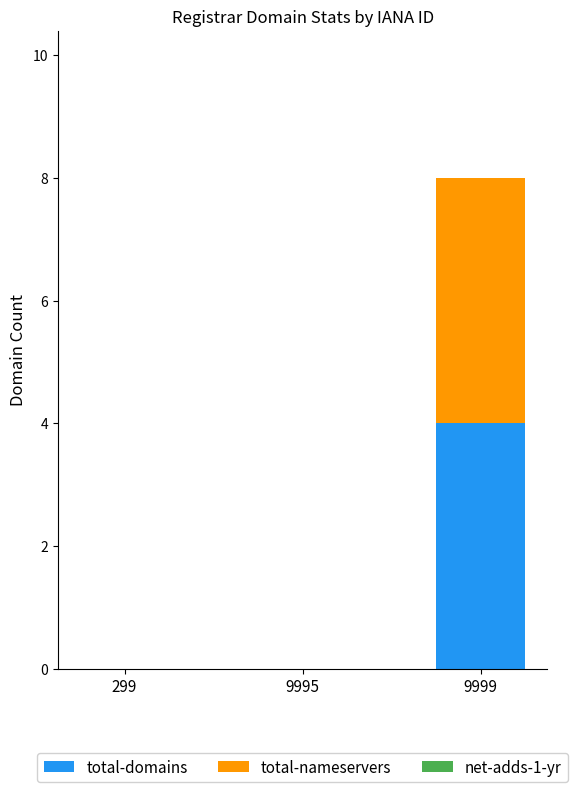

Reading right to left, transcribe the values for total-domains.

9999=4	9995=0	299=0